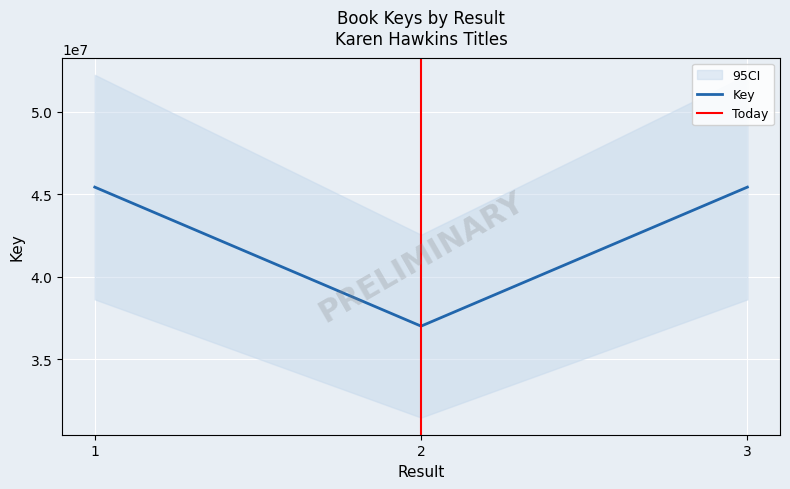

The value at 1 is 45432549. True or false?

True